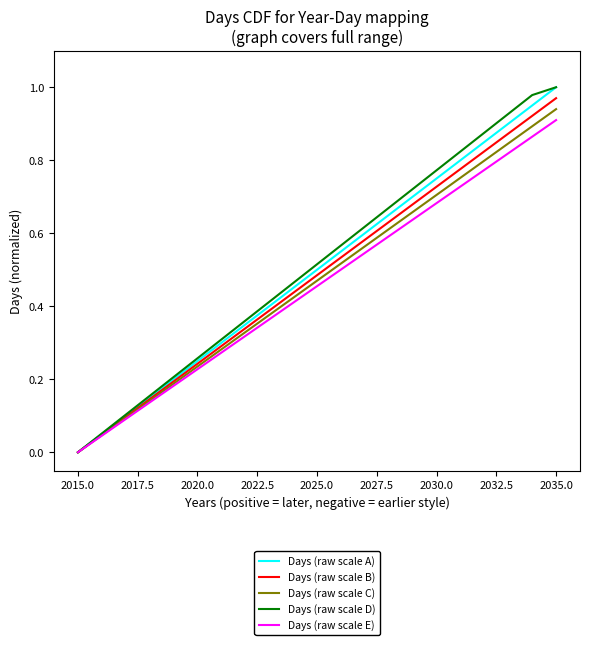

Is this an area chart (filled region under the line)?

No